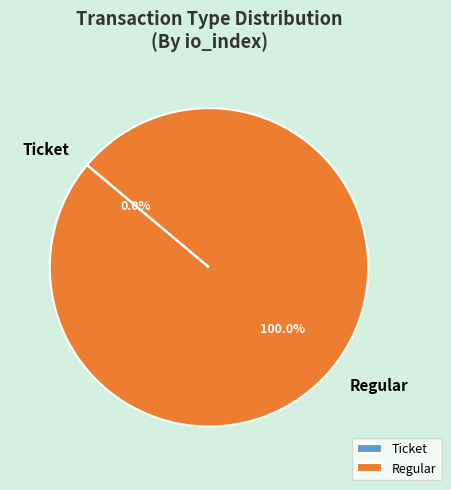

Which category accounts for the majority?

Regular